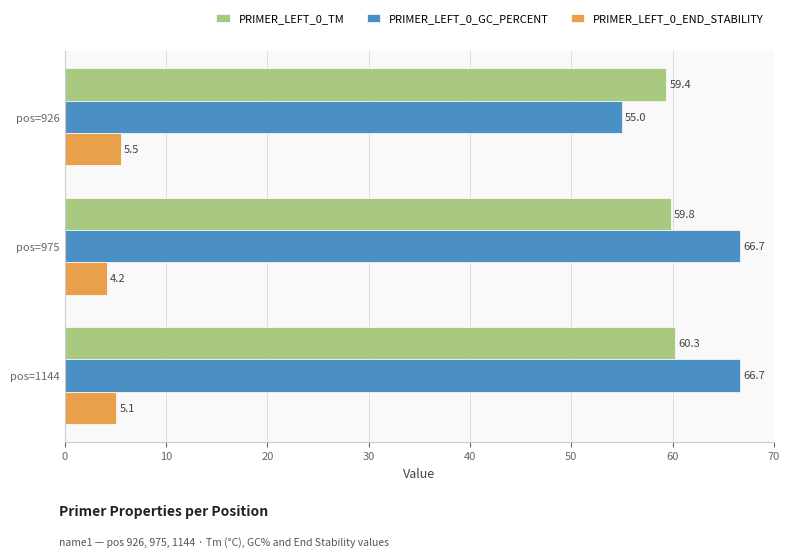

Which series has the widest spread of values?

PRIMER_LEFT_0_GC_PERCENT